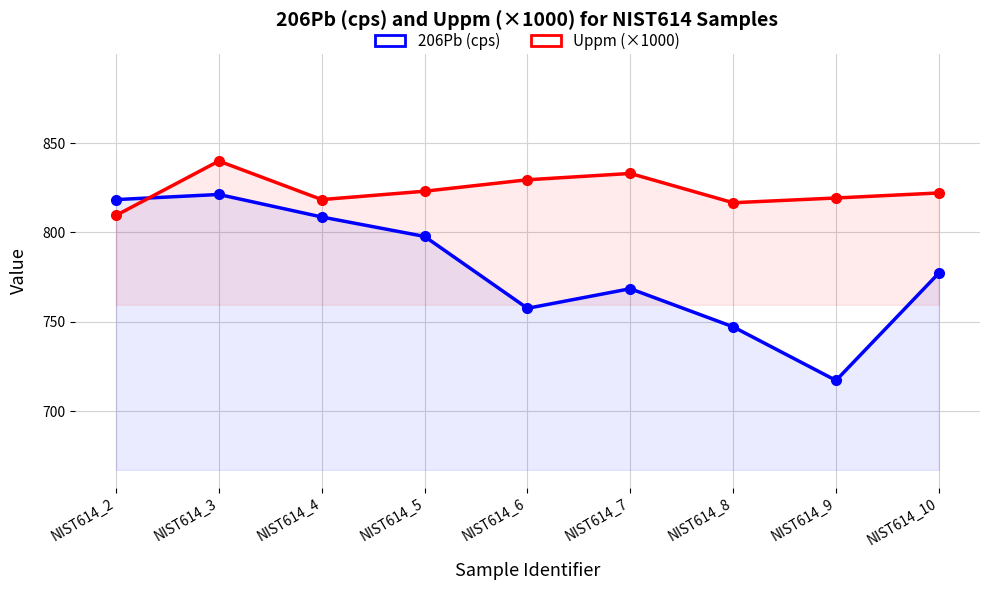

What is the difference between the second highest and second lowest values in the Uppm (×1000) series?

16.4